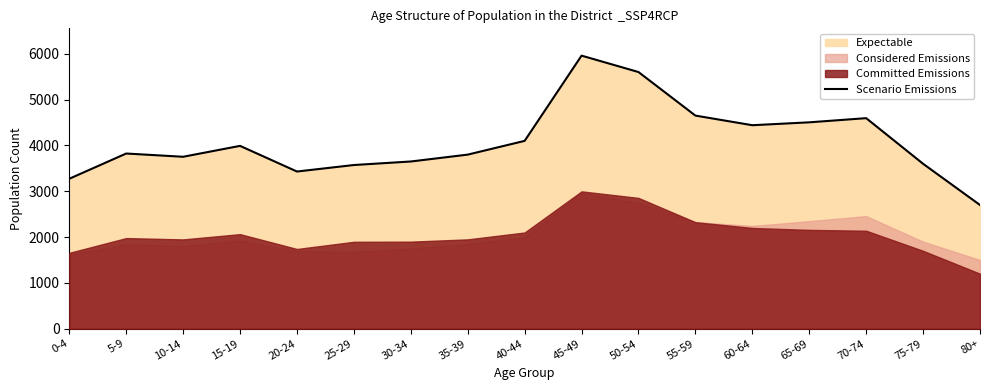

Rank the categories by value from lowest to highest.

80+, 0-4, 20-24, 25-29, 75-79, 30-34, 10-14, 35-39, 5-9, 15-19, 40-44, 60-64, 65-69, 70-74, 55-59, 50-54, 45-49